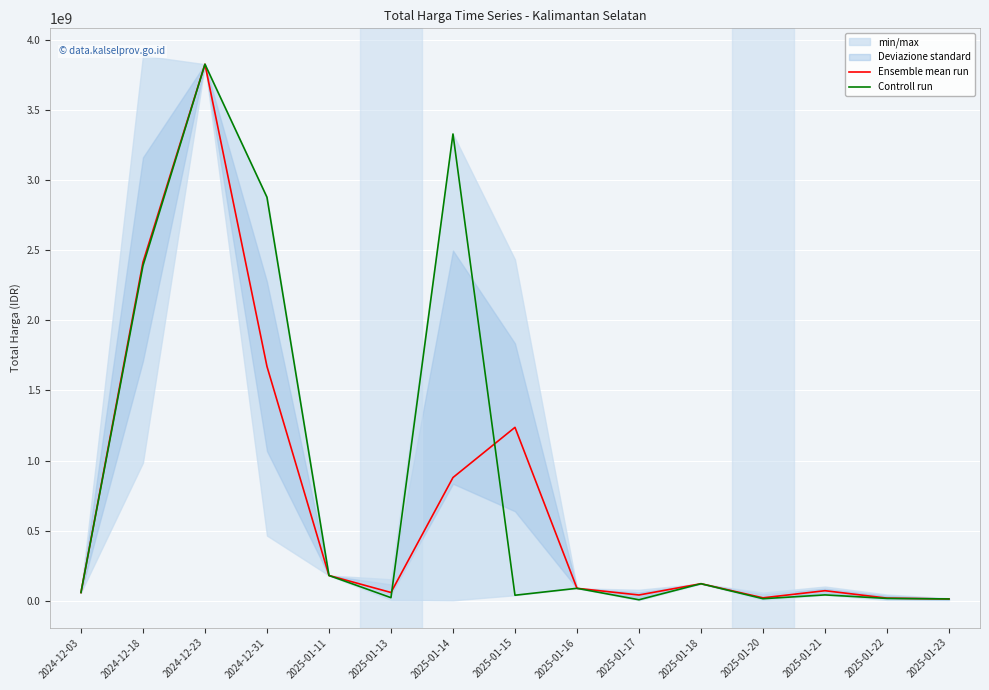

How many data points does each series have?

15